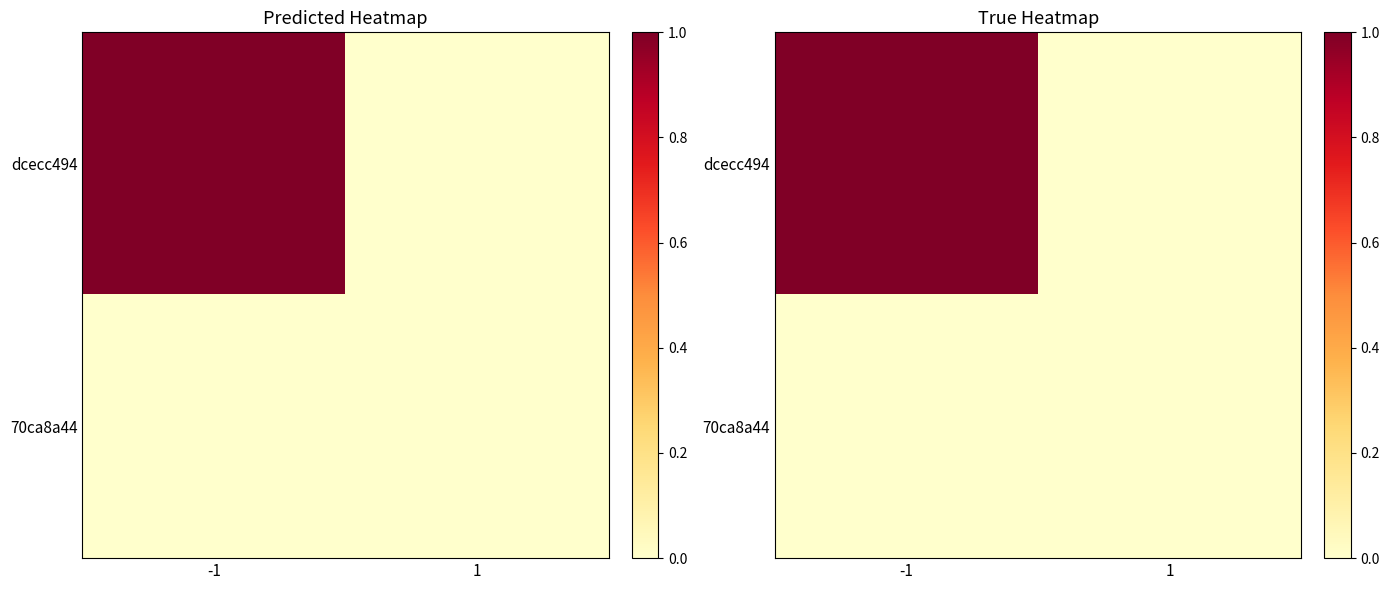

The dcecc494 series shows 1 at -1. True or false?

True